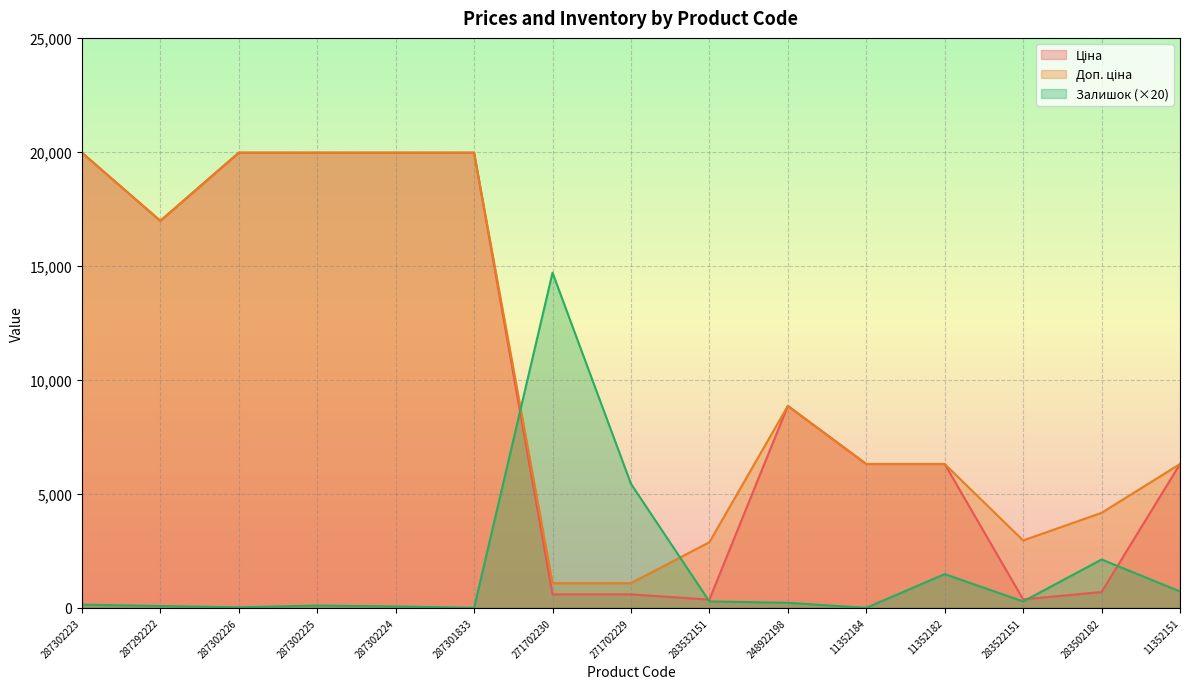

Is the value of Ціна at 271702230 greater than the value of Залишок at 283522151?

Yes